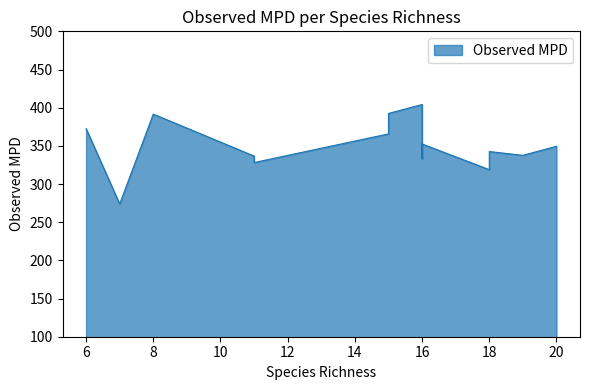

How many points are lower than both their immediate neighbors (excluding endpoints)?

5